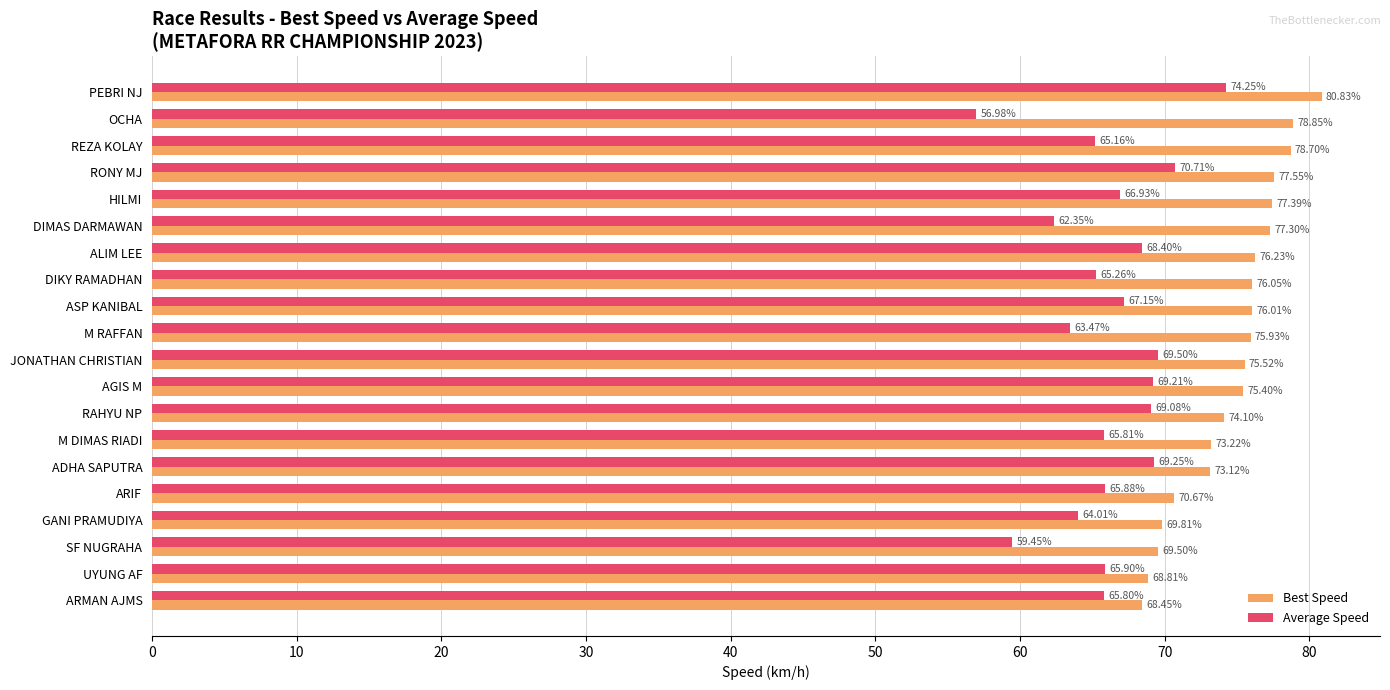

Which category has the lowest value across all series?

OCHA